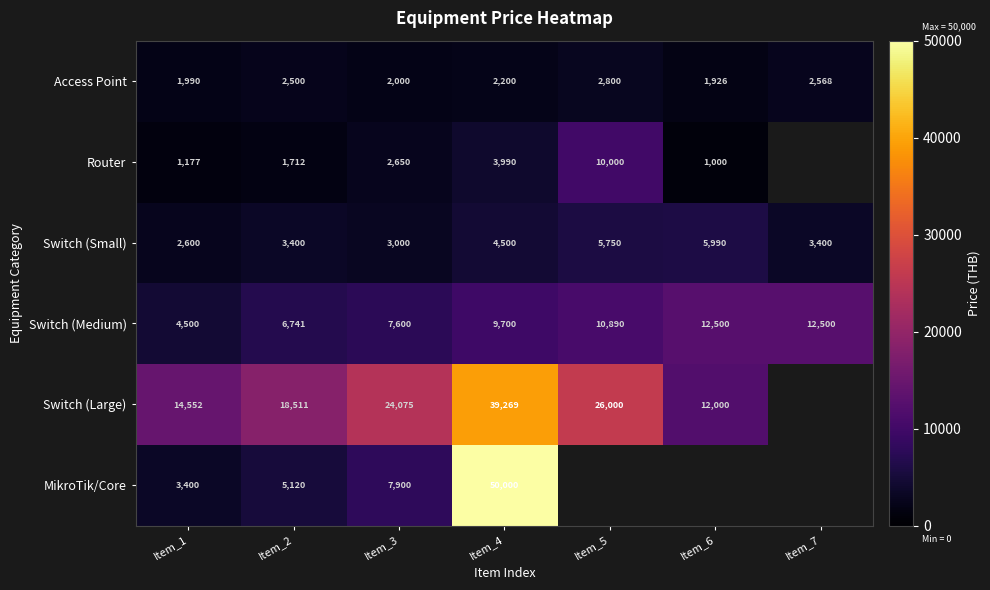

How many values in the Access Point series are below 2200?

3